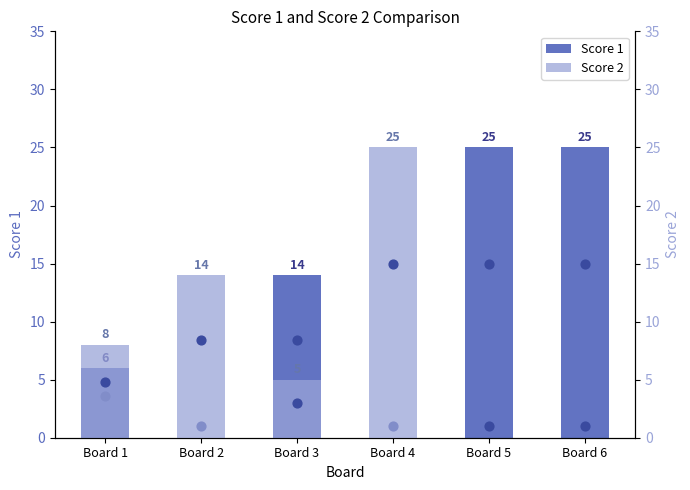

At which category is the sum across all series the highest?

Board 4